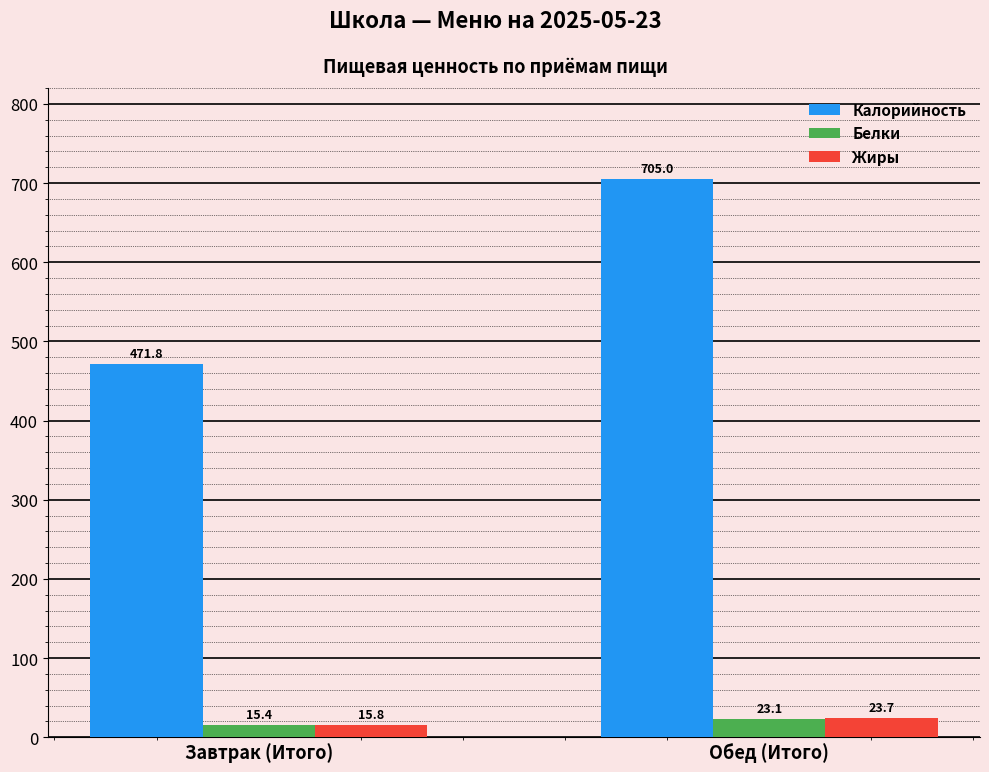

What is the average value of the Жиры series?

19.8